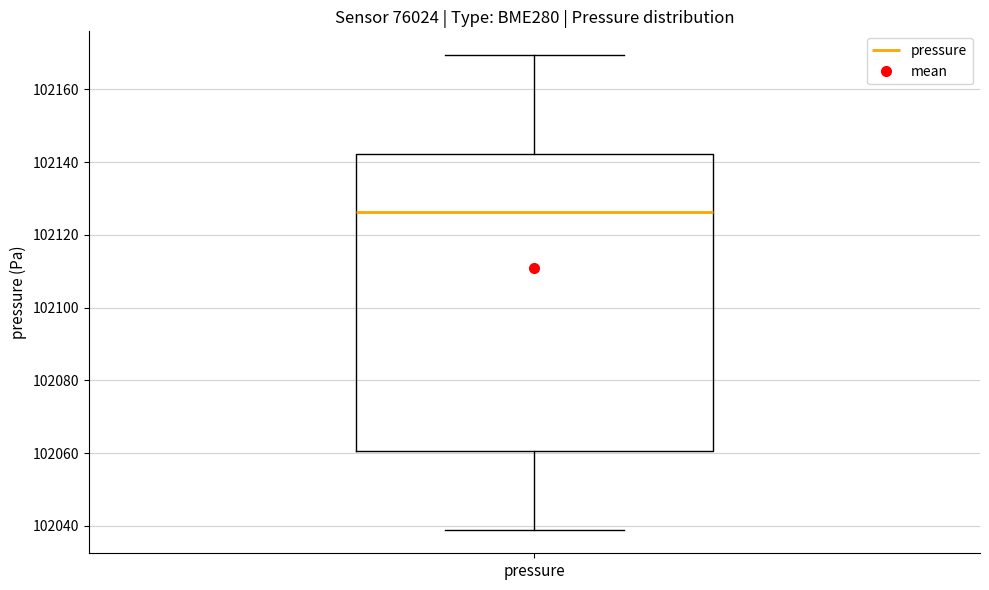

Transcribe this box plot: give where the median line is, the range the box spans, and where the two whiskers end, as read against the y-axis. The values are not printed on the chart, so give them approximately, as read against the axis.

median 102126, box 102060 to 102142, whiskers 102038 to 102170